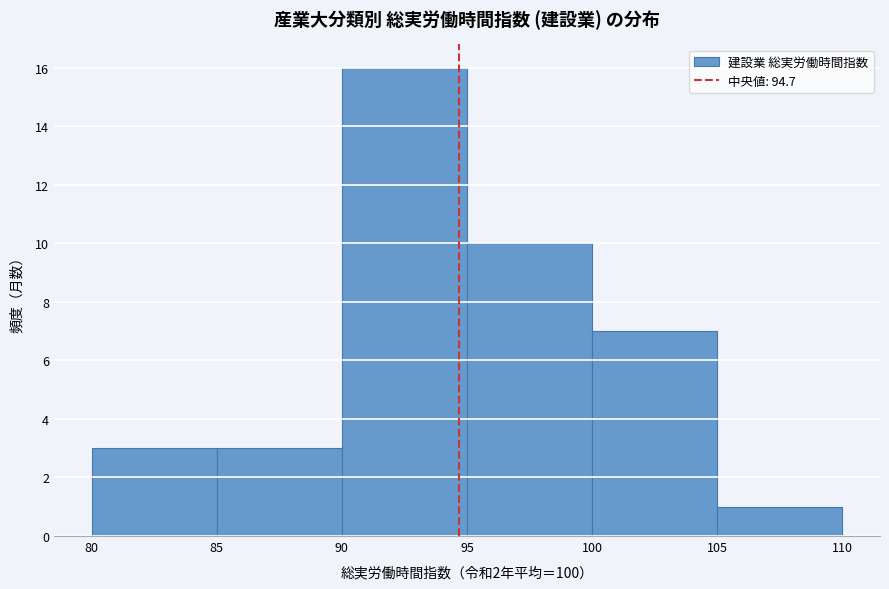

Reading left to right, transcribe this chart: for each bar, give the range it covers on the x-axis and its height. The values are not printed on the chart, so give them approximately, as read against the axis.

80 to 85: 3
85 to 90: 3
90 to 95: 16
95 to 100: 10
100 to 105: 7
105 to 110: 1